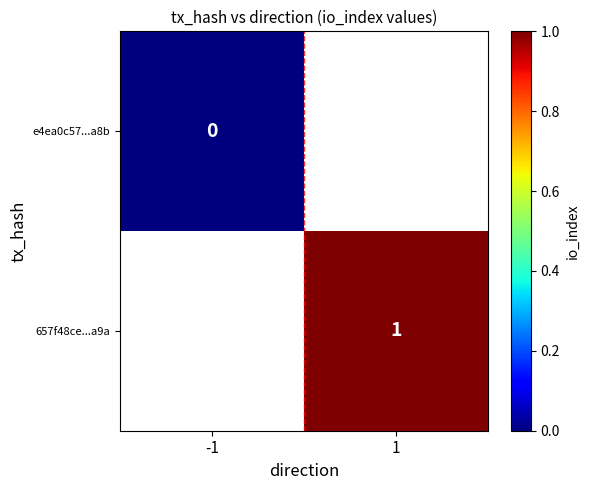

Is the value of e4ea0c57...a8b at -1 greater than the value of 657f48ce...a9a at 1?

No